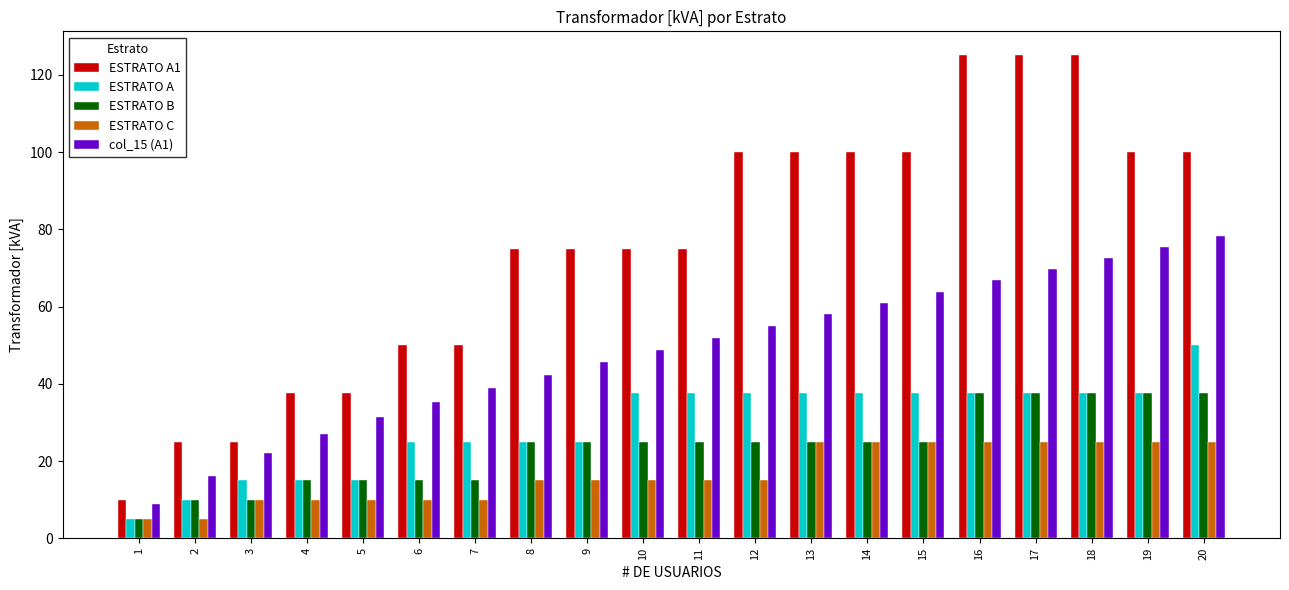

What is the sum of the ESTRATO B values at 13 and 3?

35.0